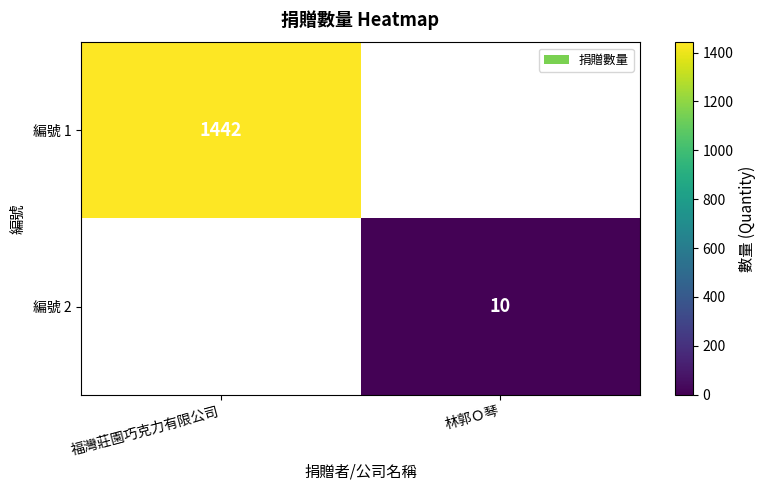

What is the minimum value shown in the chart?

10.0